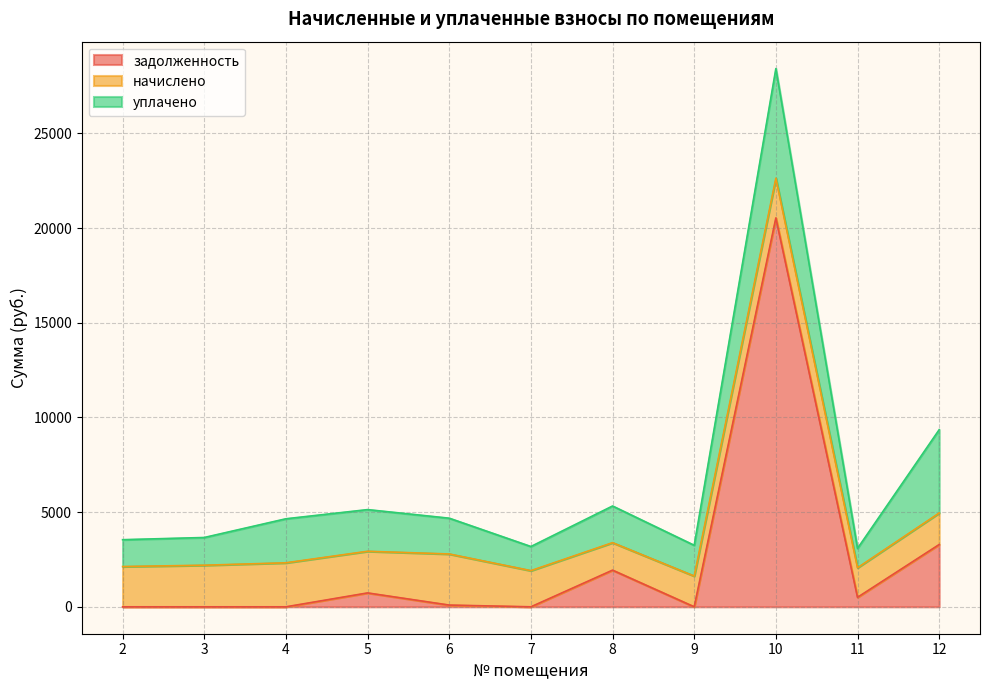

Which series ends up on top after the final intersection of начислено and уплачено?

уплачено